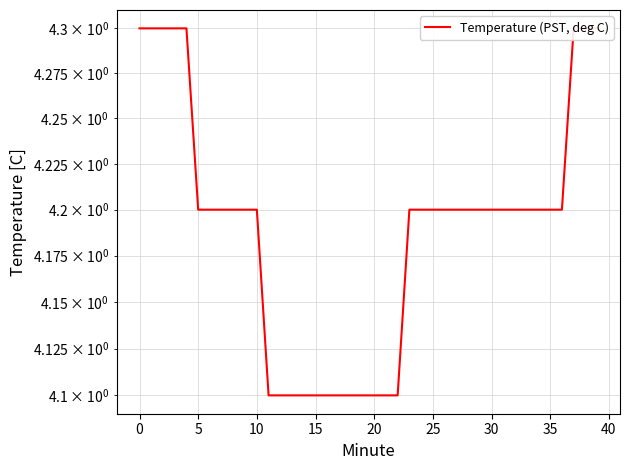

What is the change in value from 15 to 39?

+0.2